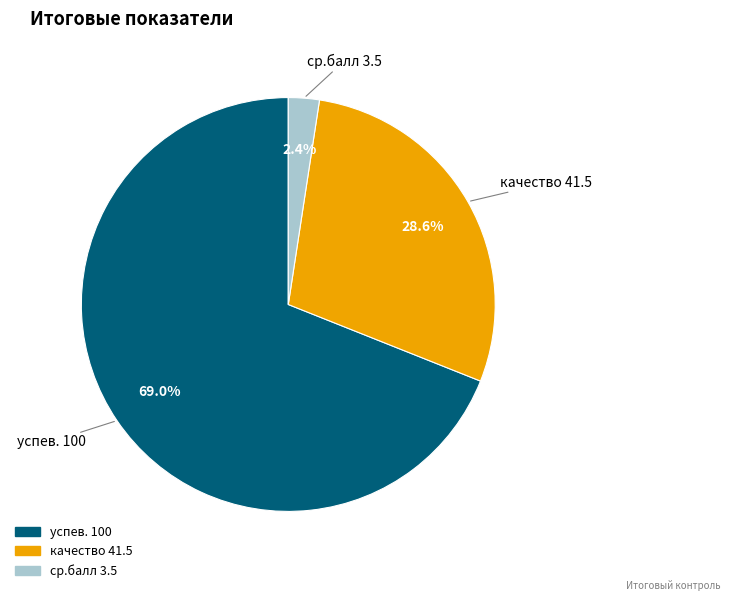

Rank the categories by value from highest to lowest.

успев., качество, ср.балл